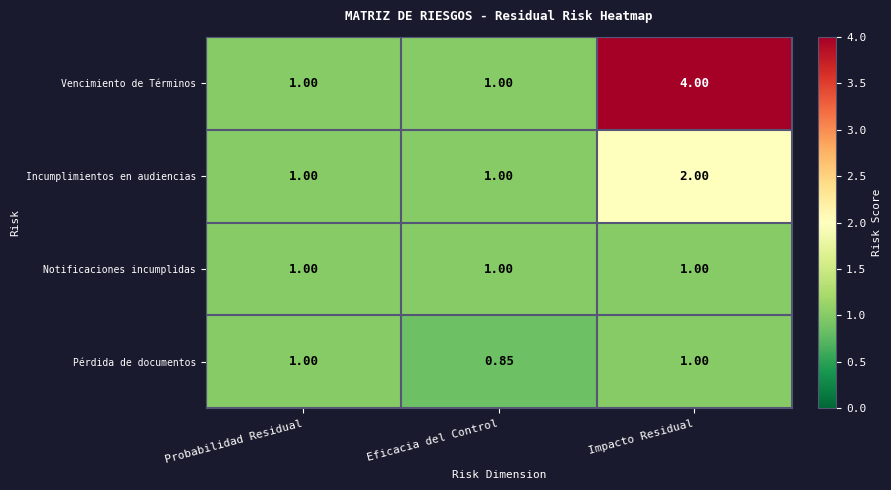

Which series has the largest range (max minus min)?

Vencimiento de Términos